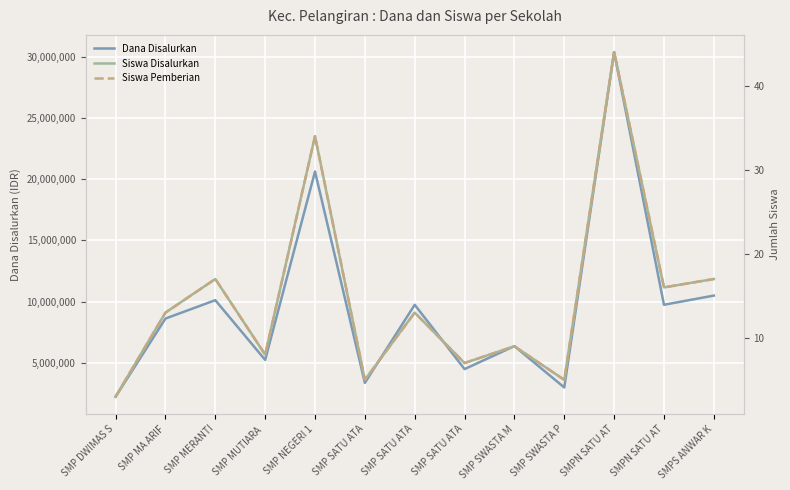

What is the maximum value shown in the chart?

30375000